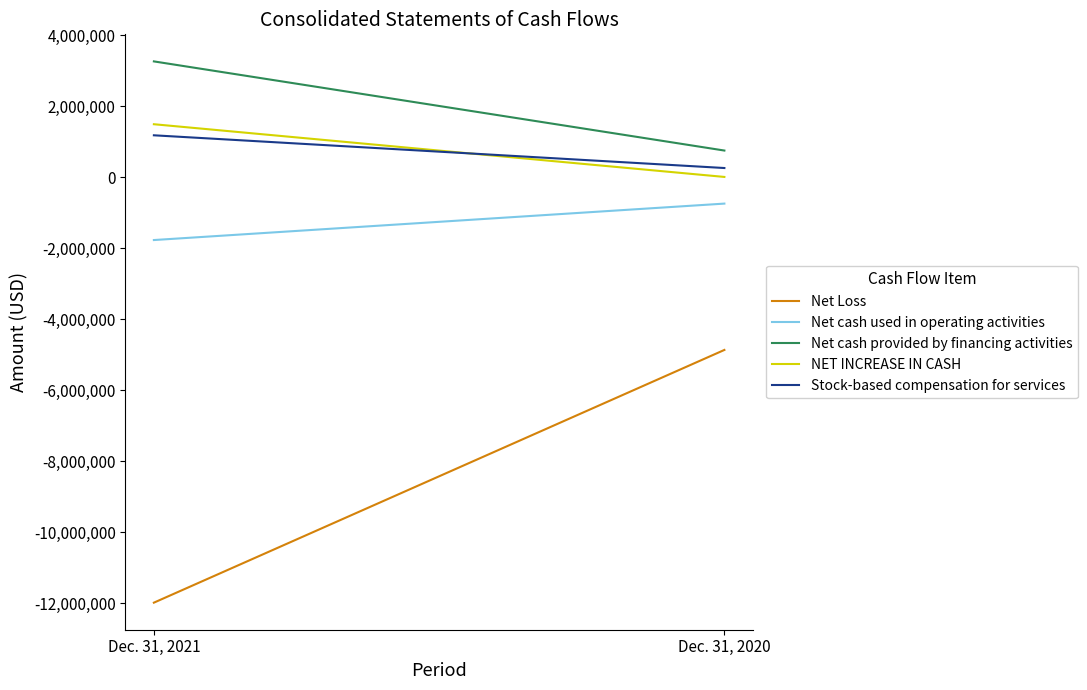

List the labels in order of Net Loss value, largest first.

Dec. 31, 2020, Dec. 31, 2021